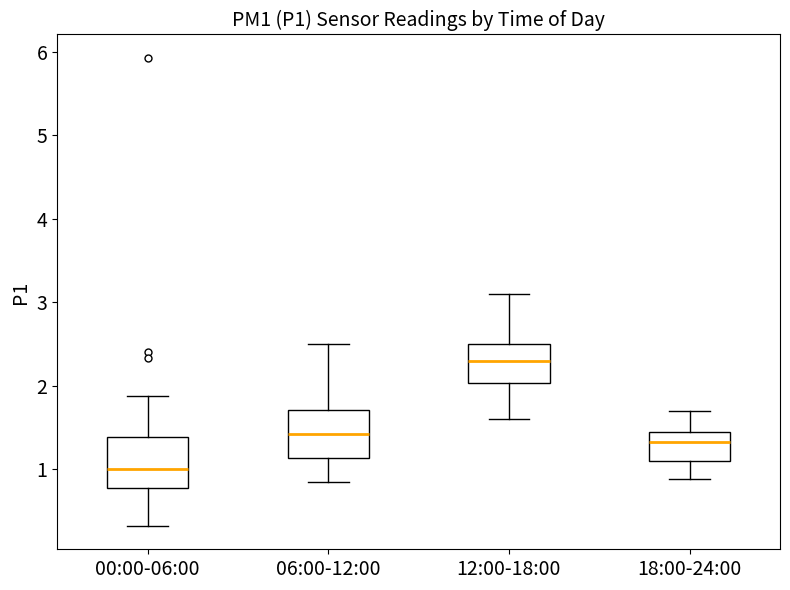

Reading left to right, read every box against the y-axis: the position of its median line, the range the box covers, and the ends of its whiskers. The values are not printed on the chart, so give them approximately, as read against the axis.

00:00-06:00: median 1.0, box 0.8 to 1.4, whiskers 0.3 to 1.9
06:00-12:00: median 1.4, box 1.1 to 1.7, whiskers 0.9 to 2.5
12:00-18:00: median 2.3, box 2.0 to 2.5, whiskers 1.6 to 3.1
18:00-24:00: median 1.3, box 1.1 to 1.5, whiskers 0.9 to 1.7